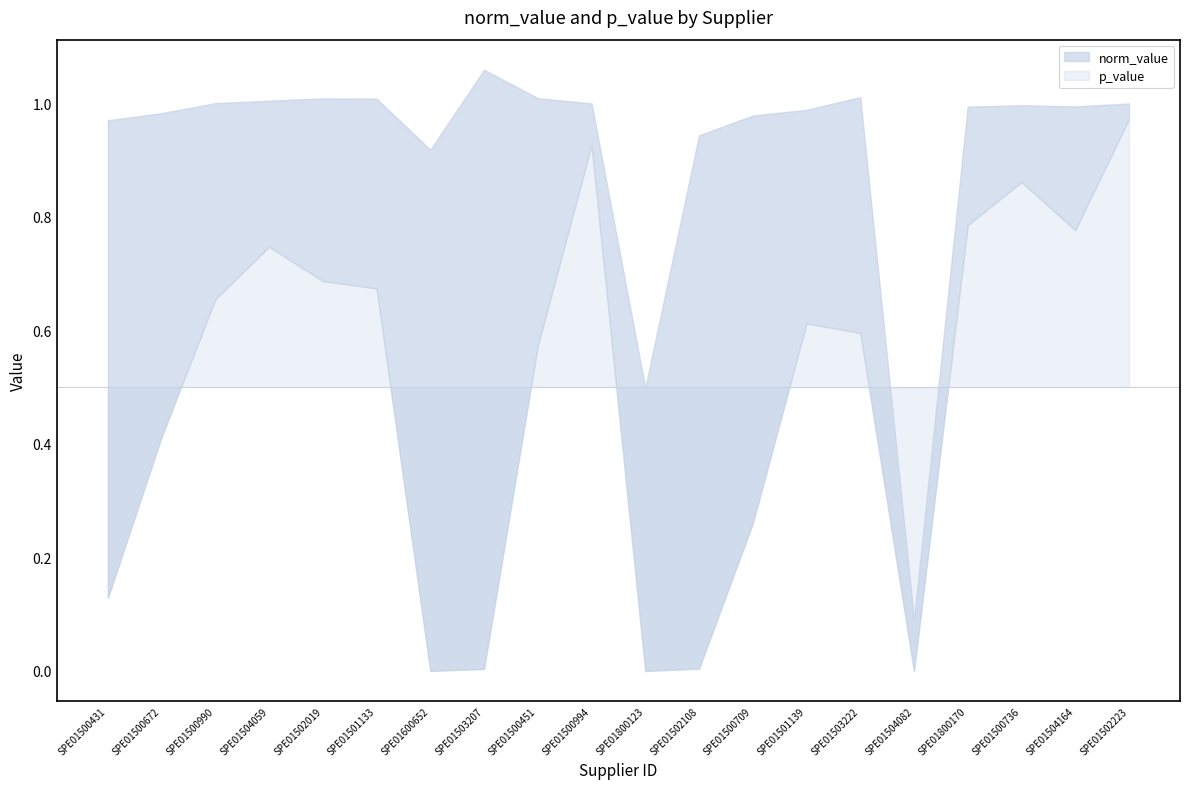

Reading left to right, transcribe all the data shown in this chart.

norm_value: 1.0	1.0	1.0	1.0	1.0	1.0	0.9	1.1	1.0	1.0	0.5	0.9	1.0	1.0	1.0	0.1	1.0	1.0	1.0	1.0
p_value: 0.1	0.4	0.7	0.7	0.7	0.7	0.0	0.0	0.6	0.9	0.0	0.0	0.3	0.6	0.6	0.0	0.8	0.9	0.8	1.0